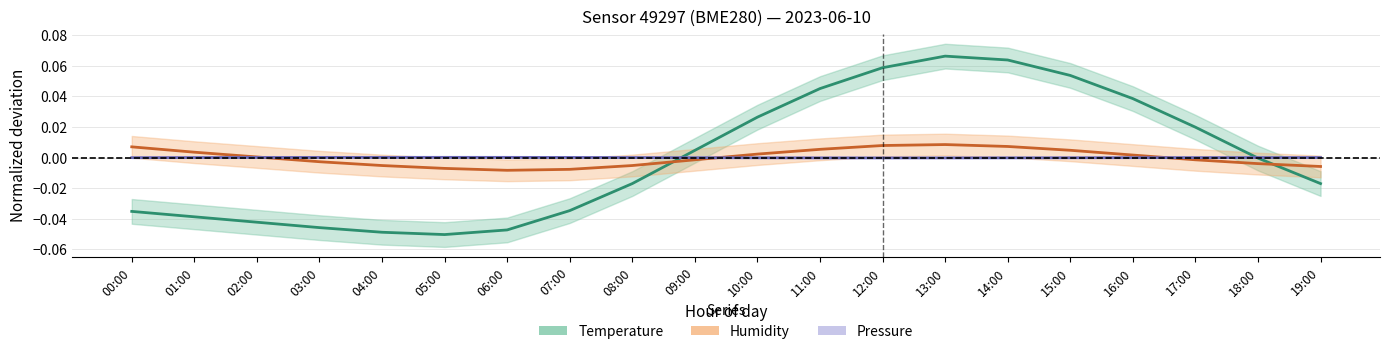

What is the label of the 15th point from the right?

05:00